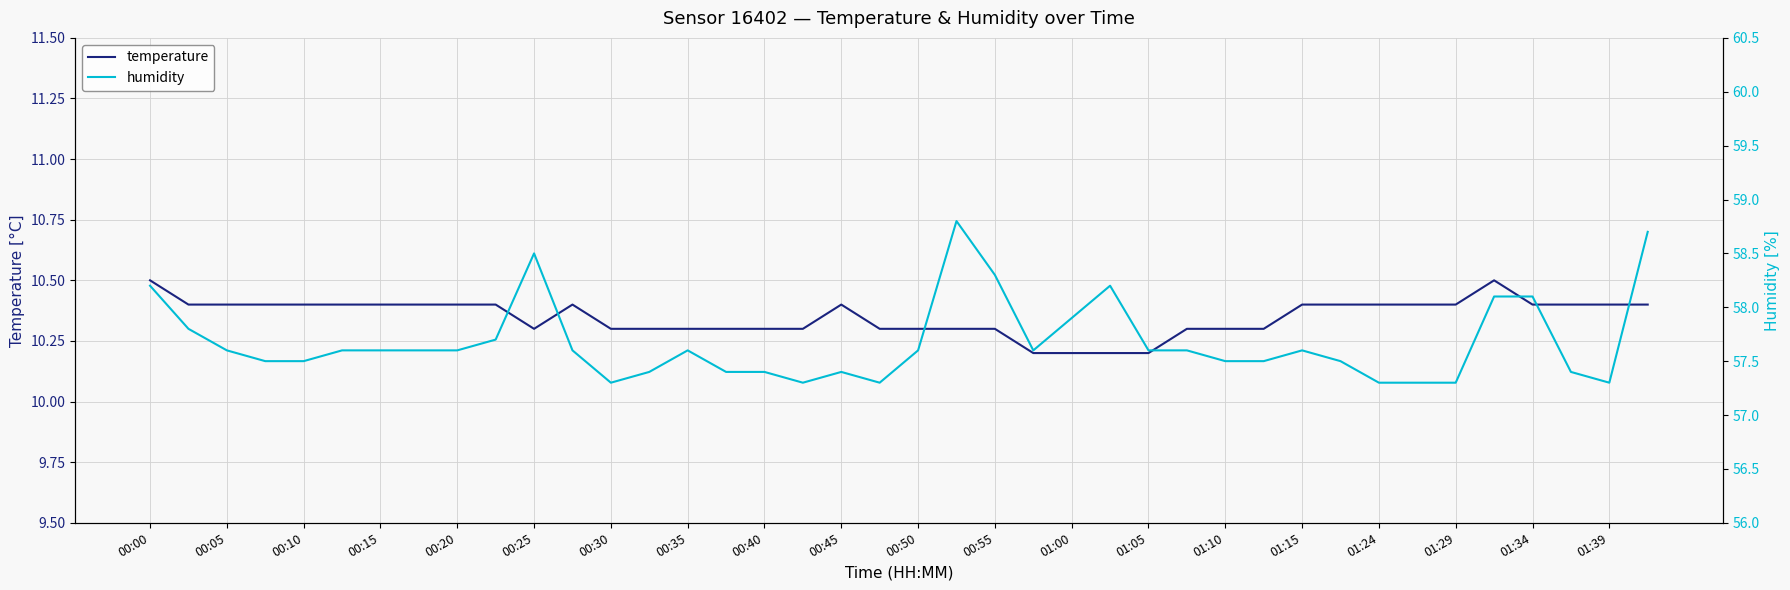

How many distinct data groups are displayed?

2